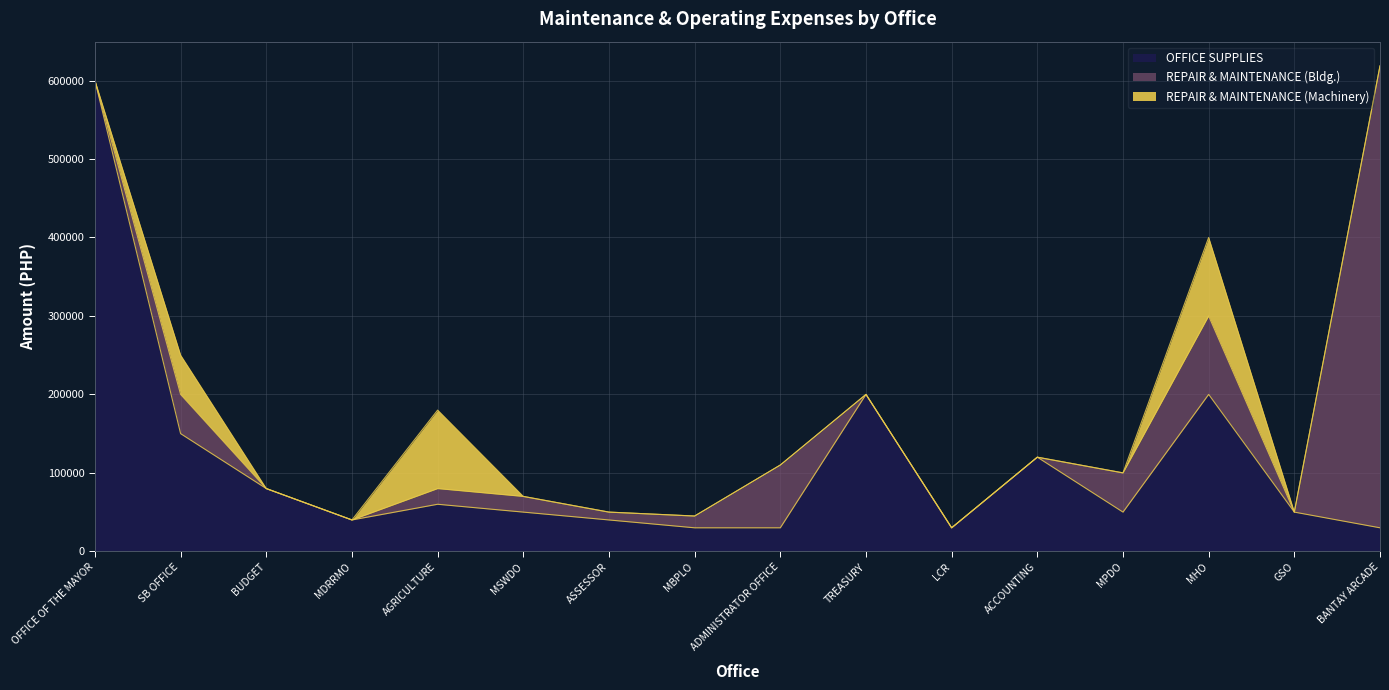

True or false: OFFICE SUPPLIES has a value of 120000.0 at ACCOUNTING.

True